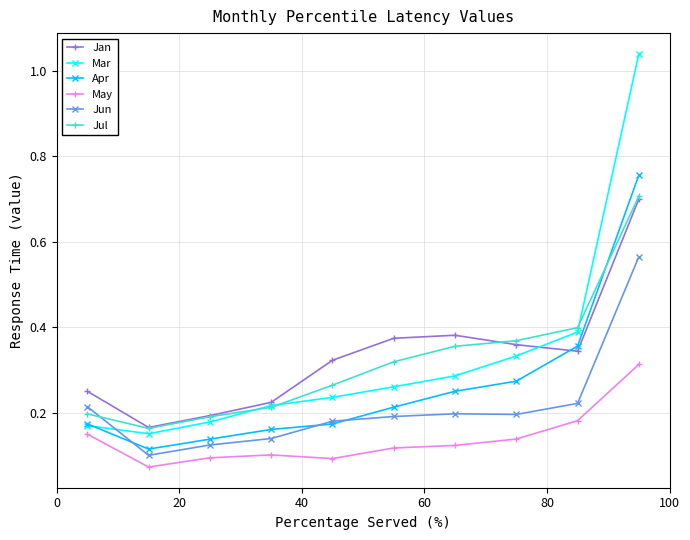

Which series has the largest range (max minus min)?

Mar